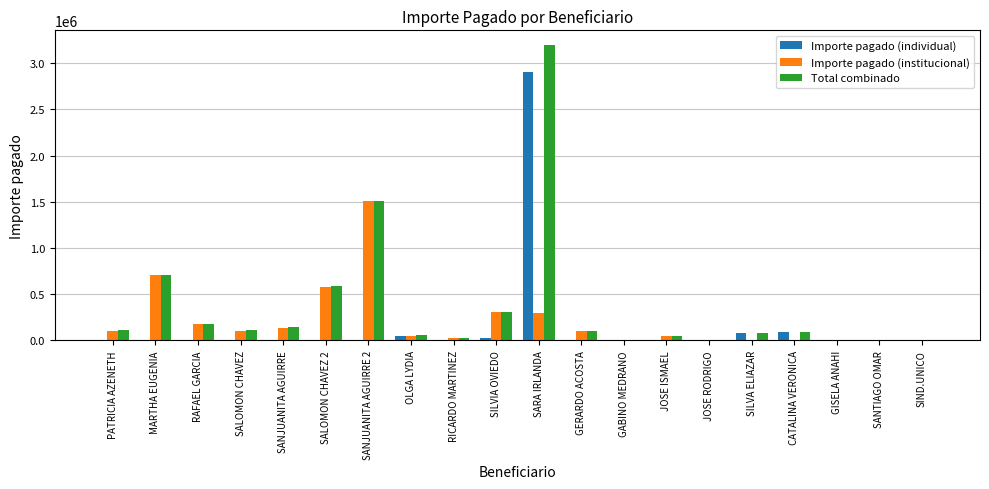

Is the value of Total combinado at SANJUANITA AGUIRRE 2 greater than the value of Importe pagado (individual) at SANJUANITA AGUIRRE 2?

Yes